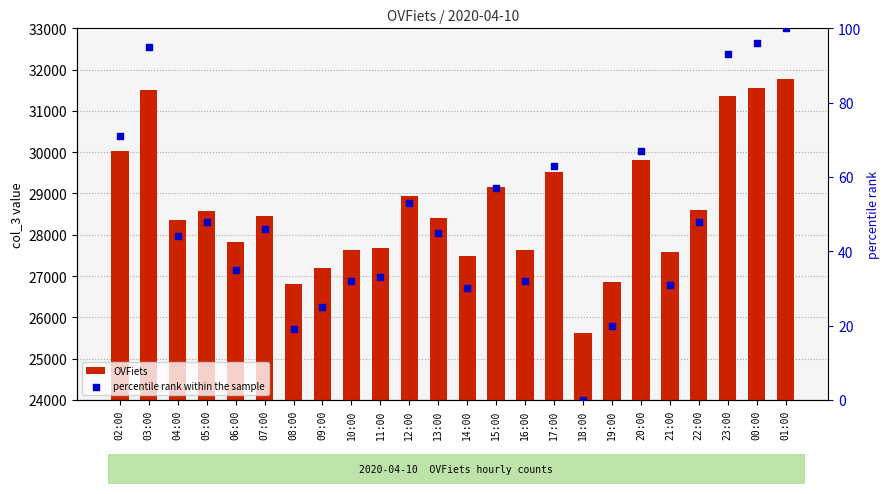

Which series has the largest total across all categories?

OVFiets